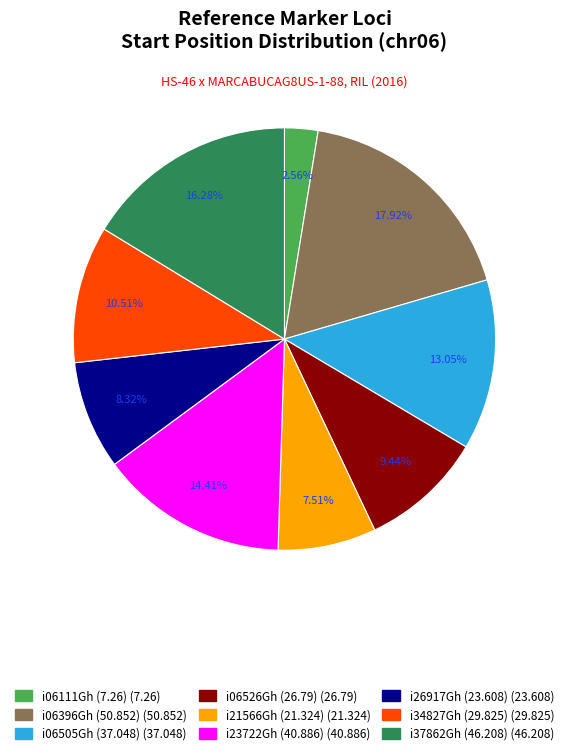

To the nearest percent, what is the difference between the largest and smallest slice percentages?

15%